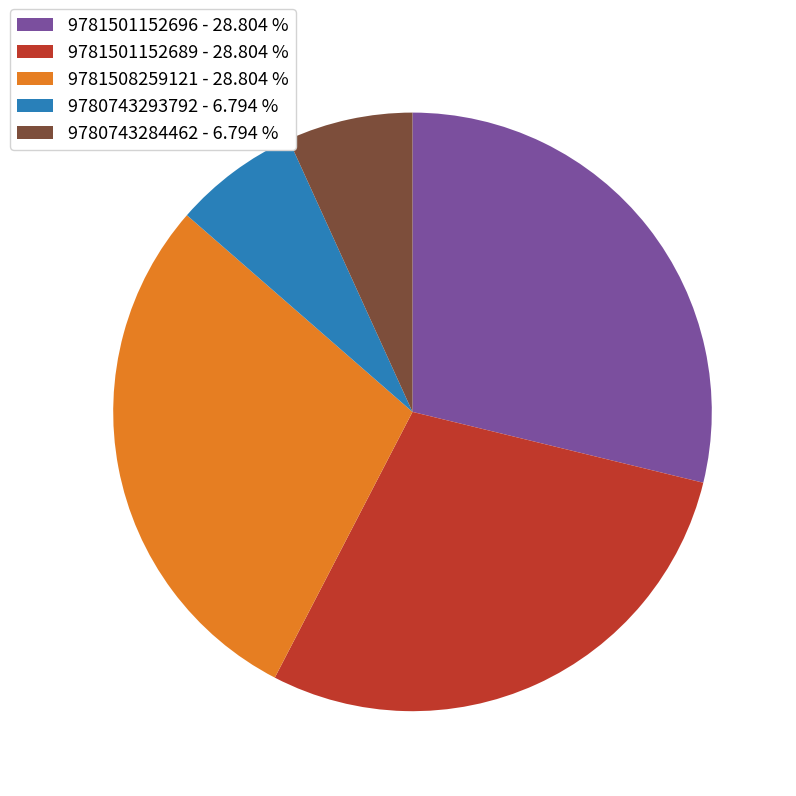

Do 9780743293792 and 9781508259121 together represent more than half of the pie?

No